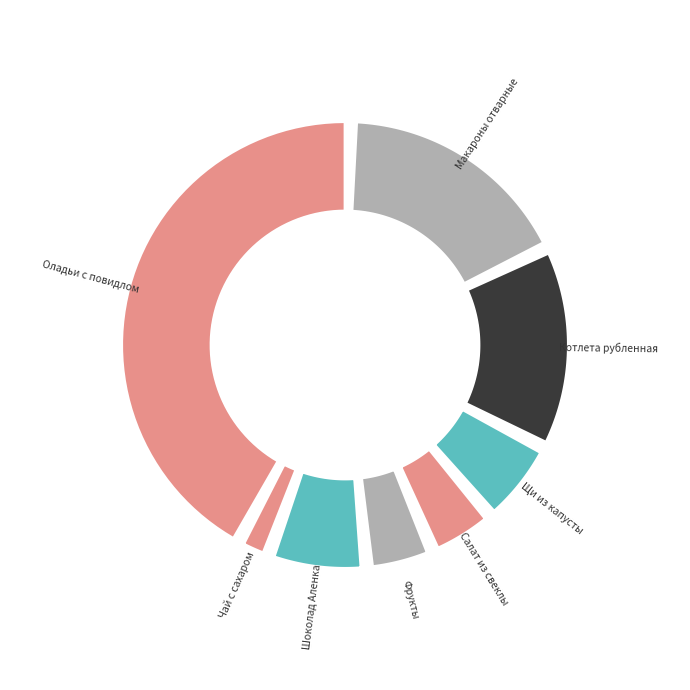

Is it true that Щи из капусты is 1% of the pie?

False